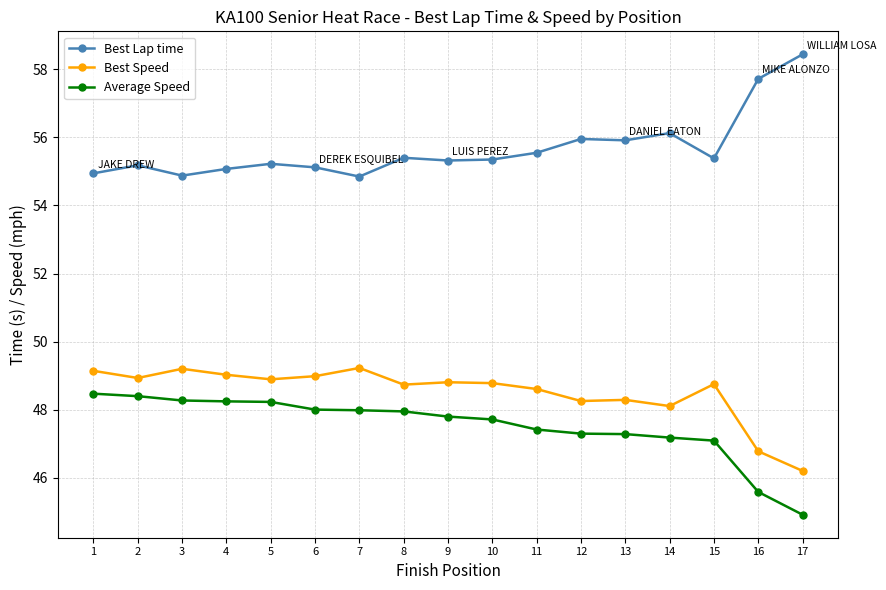

What is the difference between the highest and lowest values at 15?

8.3